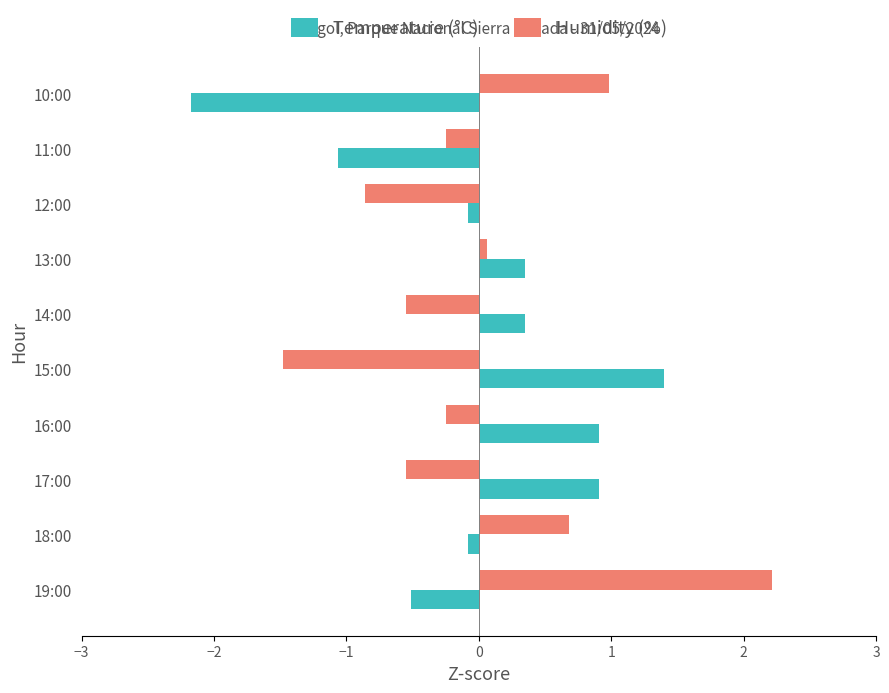

At which label is Humidity (%) closest to 0?

13:00